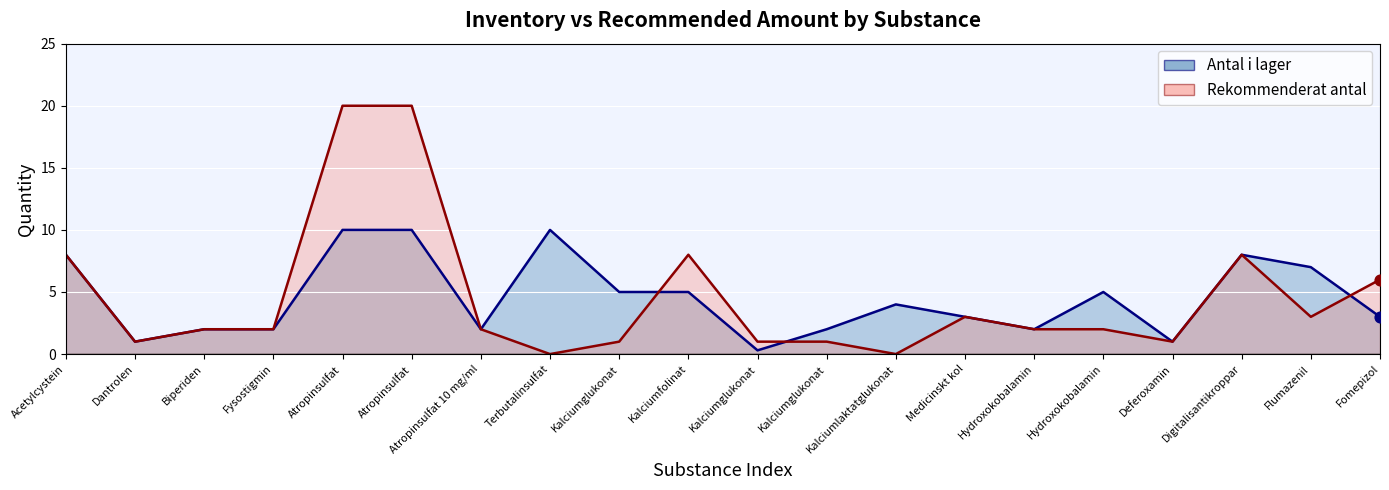

Is the value of Rekommenderat antal at Fomepizol greater than the value of Antal i lager at Dantrolen?

Yes